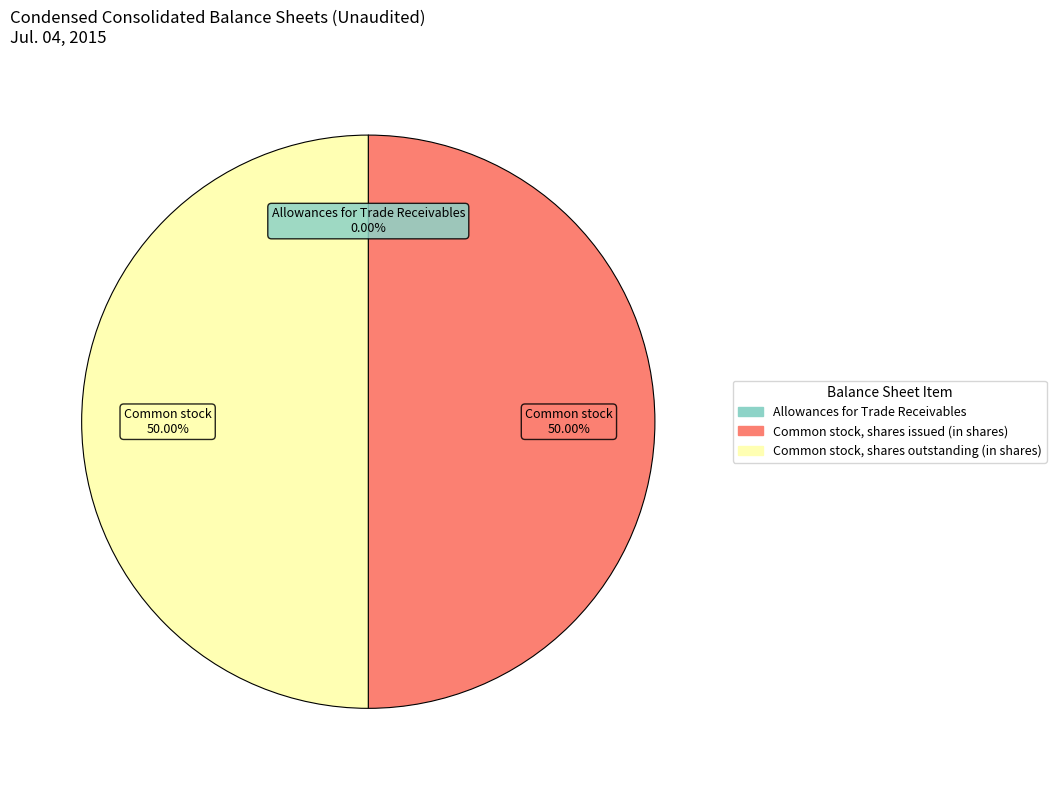

To the nearest percent, what percentage of the pie is Common stock, shares issued (in shares)?

50%